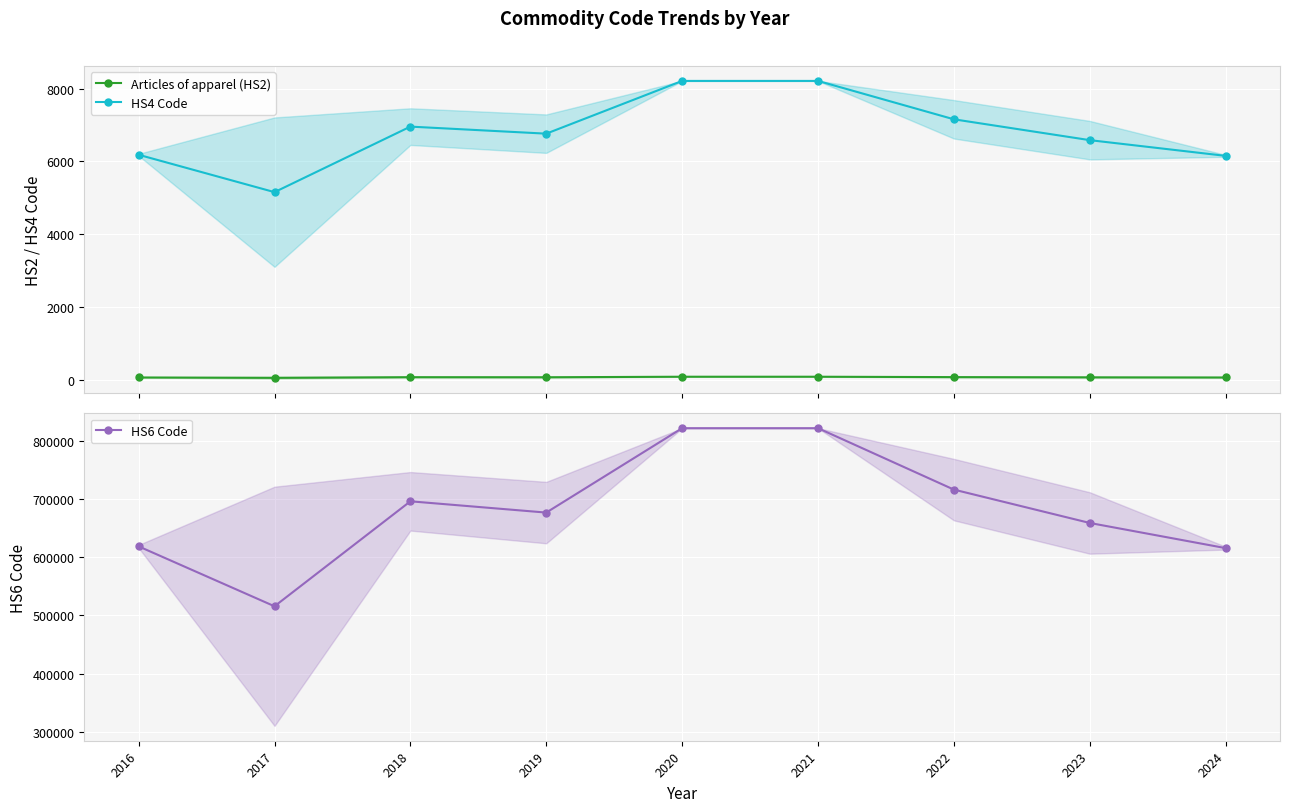

The value of HS4 Code at 2020 is 8213.0. True or false?

True